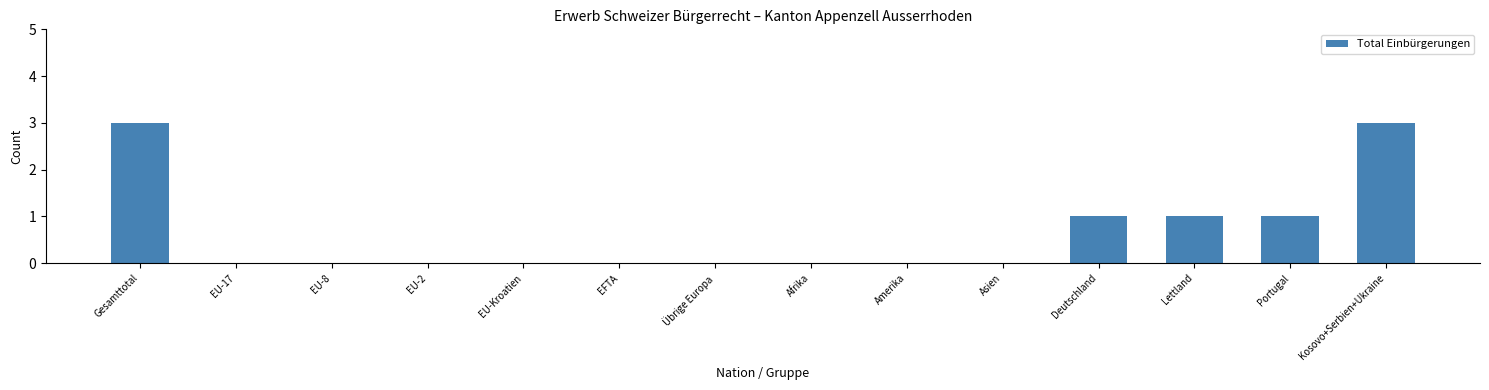

The chart shows a value of 0 at EU-2. True or false?

True